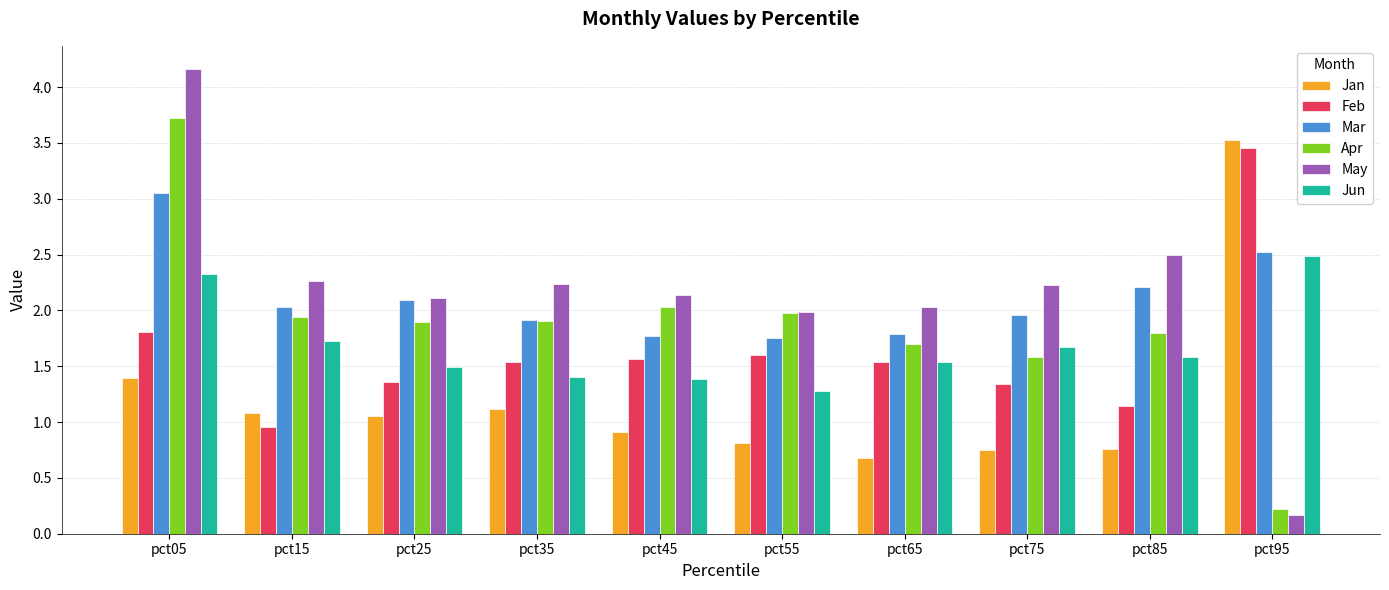

Rank the series at pct75 from lowest to highest value.

Jan, Feb, Apr, Jun, Mar, May